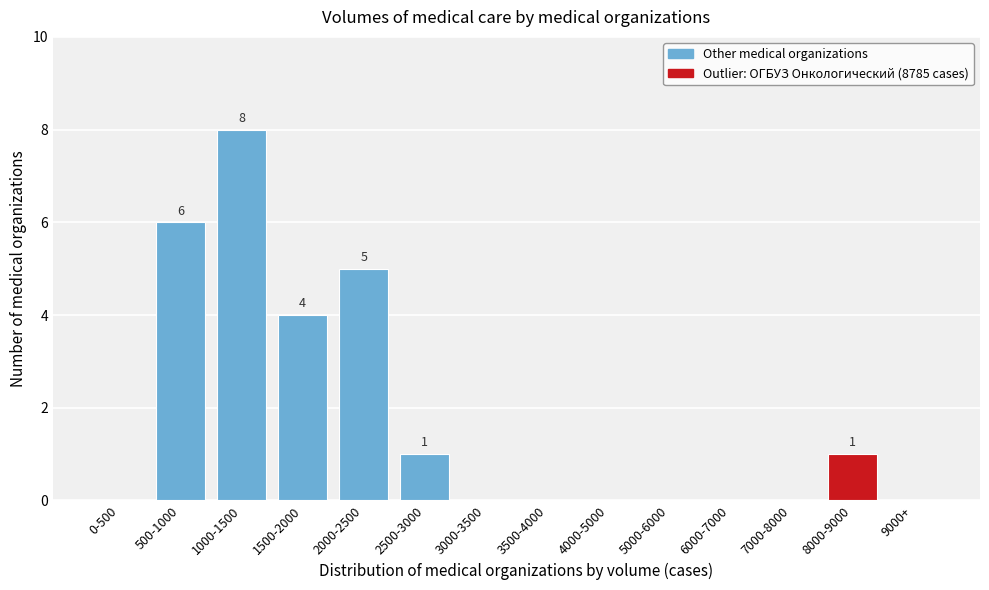

Reading right to left, list all the values displayed in this chart.

9000+=0	8000-9000=1	7000-8000=0	6000-7000=0	5000-6000=0	4000-5000=0	3500-4000=0	3000-3500=0	2500-3000=1	2000-2500=5	1500-2000=4	1000-1500=8	500-1000=6	0-500=0